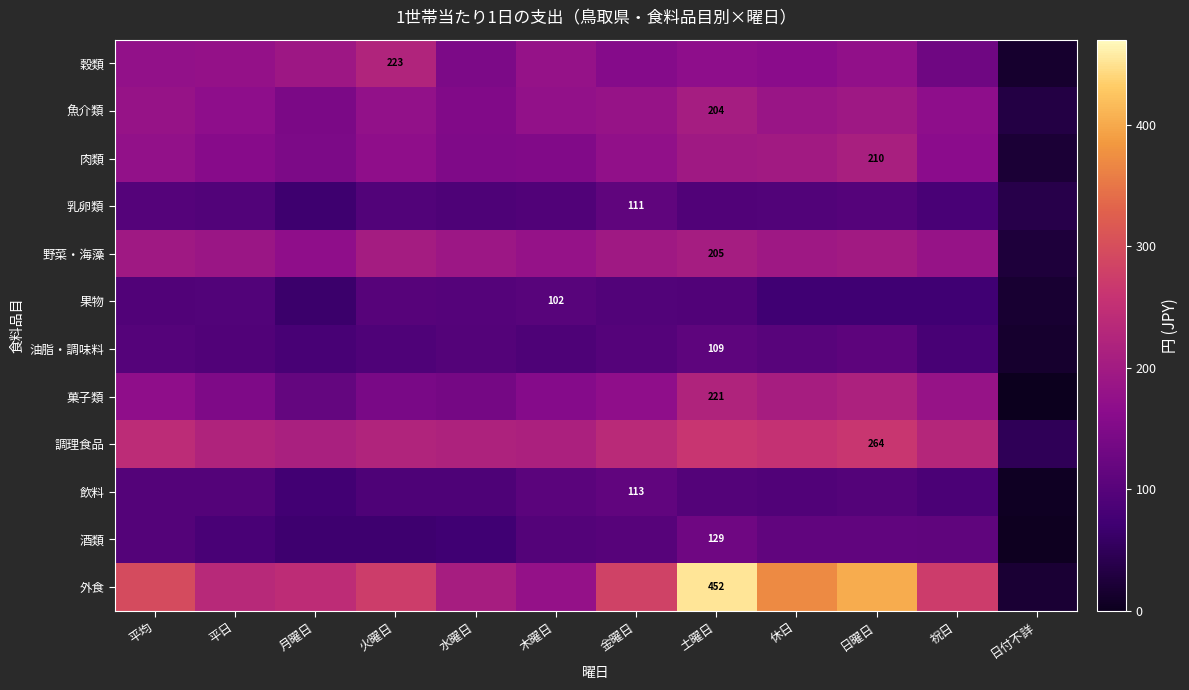

What is the total value across all series at 祝日?

1759.0